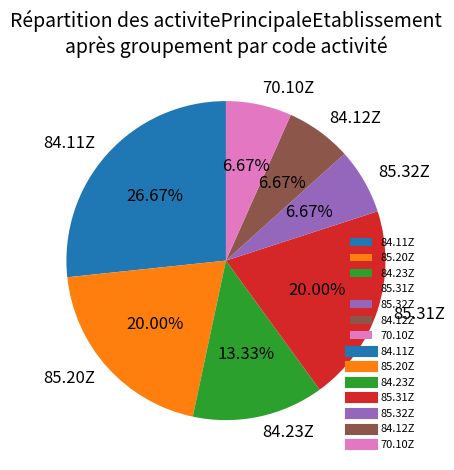

Approximately how many times larger is the value at 85.32Z compared to 84.23Z?

0.5